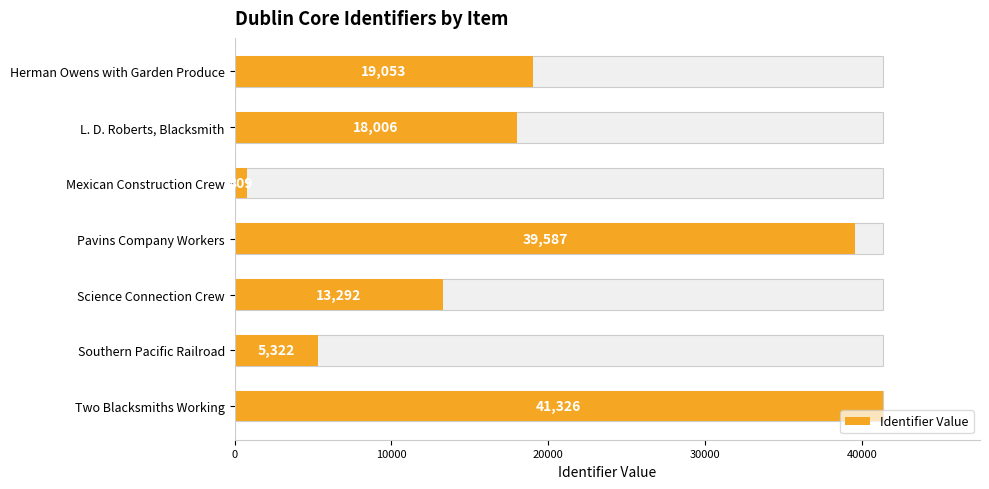

What is the sum of all values?

137395